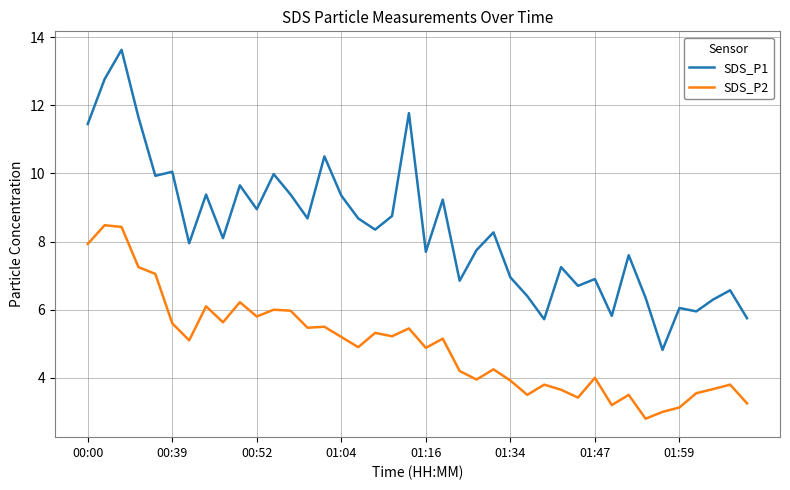

List the series in order of their overall mean, lowest first.

SDS_P2, SDS_P1